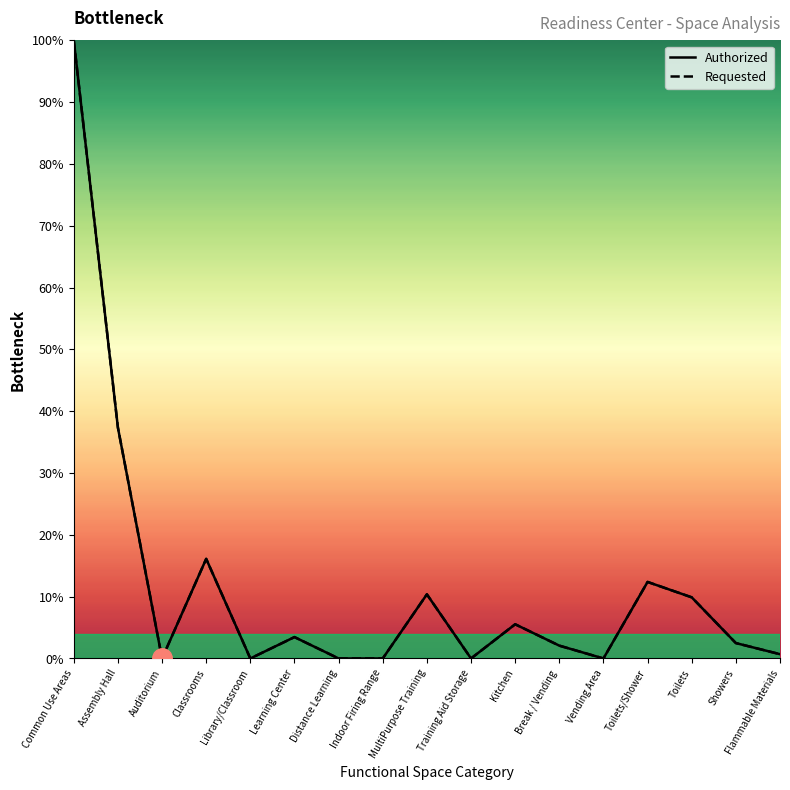

At which label does Requested first exceed 2?

Common Use Areas